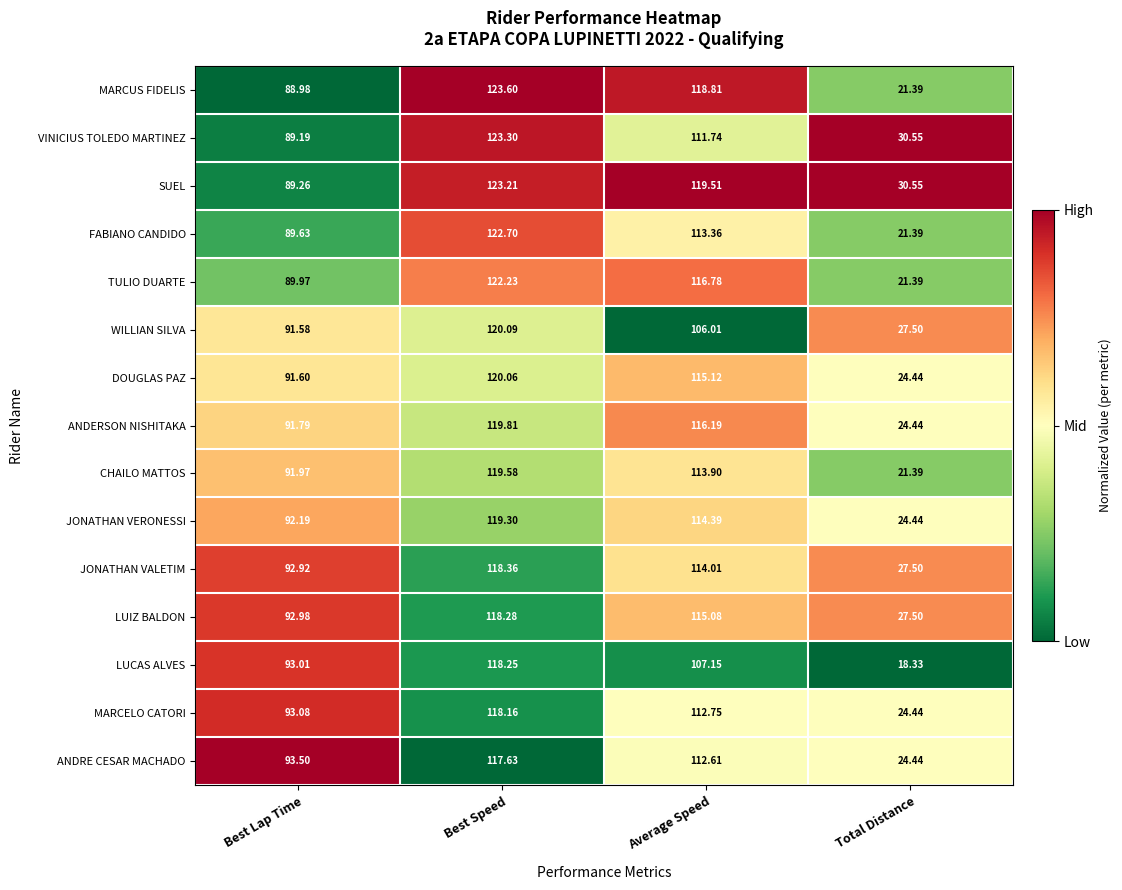

Is the value of SUEL at Best Lap Time greater than the value of JONATHAN VERONESSI at Best Lap Time?

No